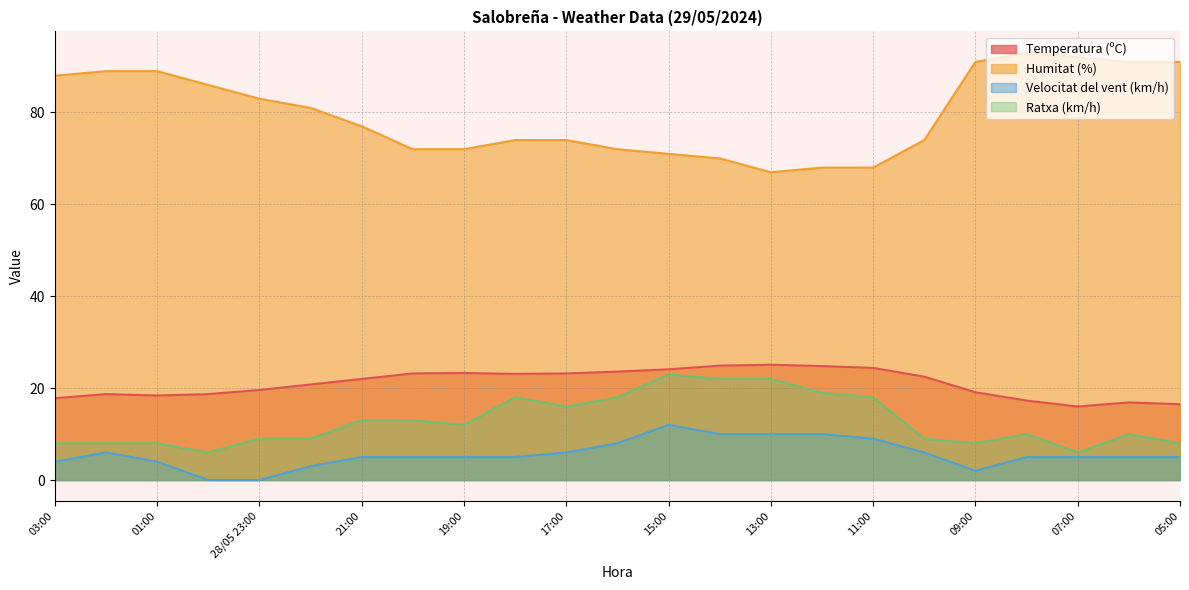

At which label does Ratxa (km/h) reach its minimum?

00:00